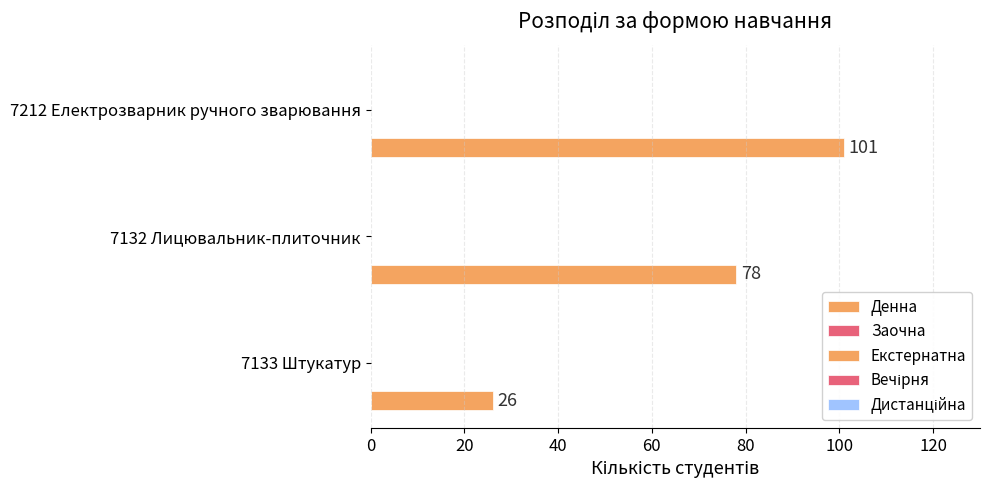

Does the chart contain stacked bars?

No